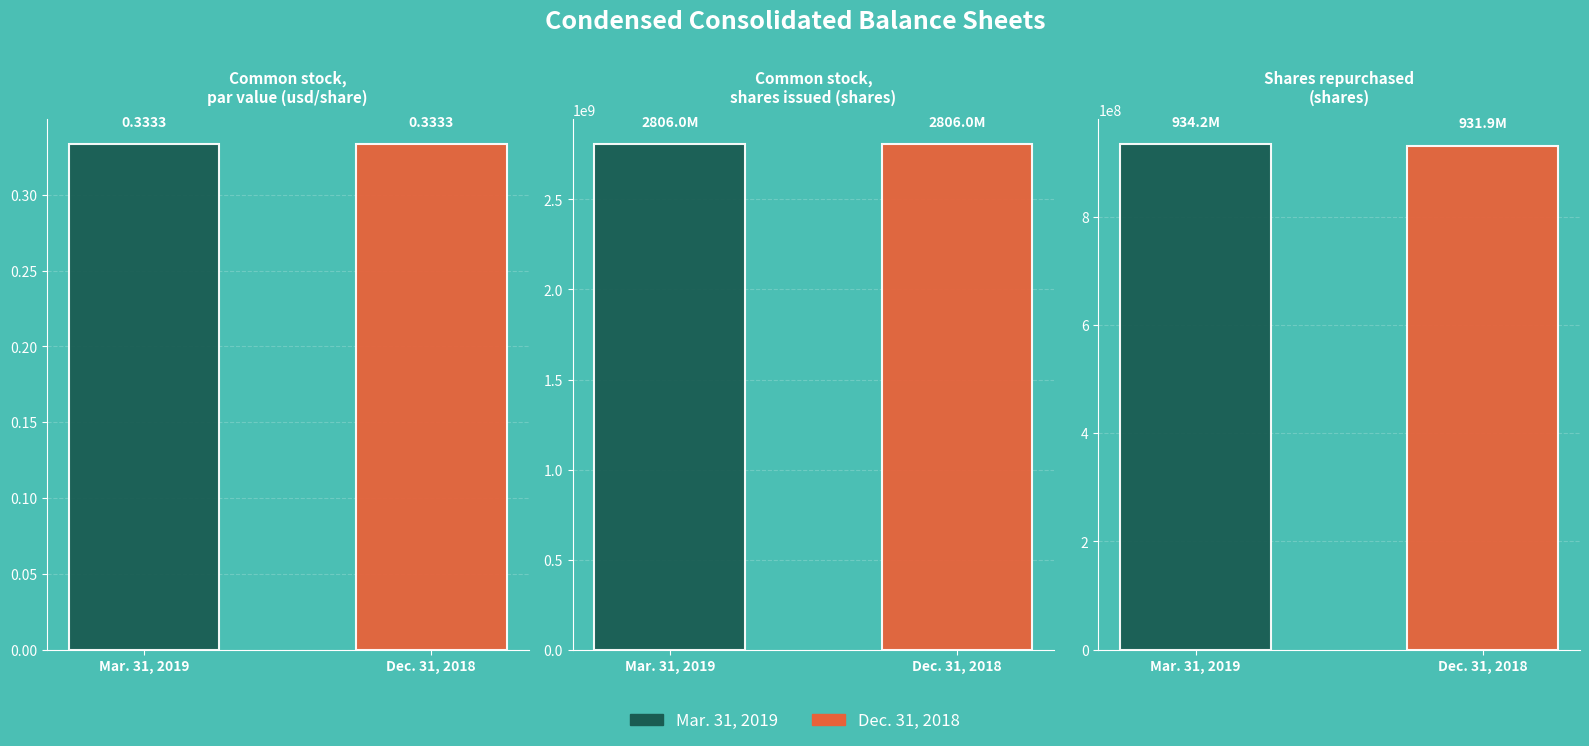

What is the total value across all series at Common stock,
par value (usd/share)?

0.7